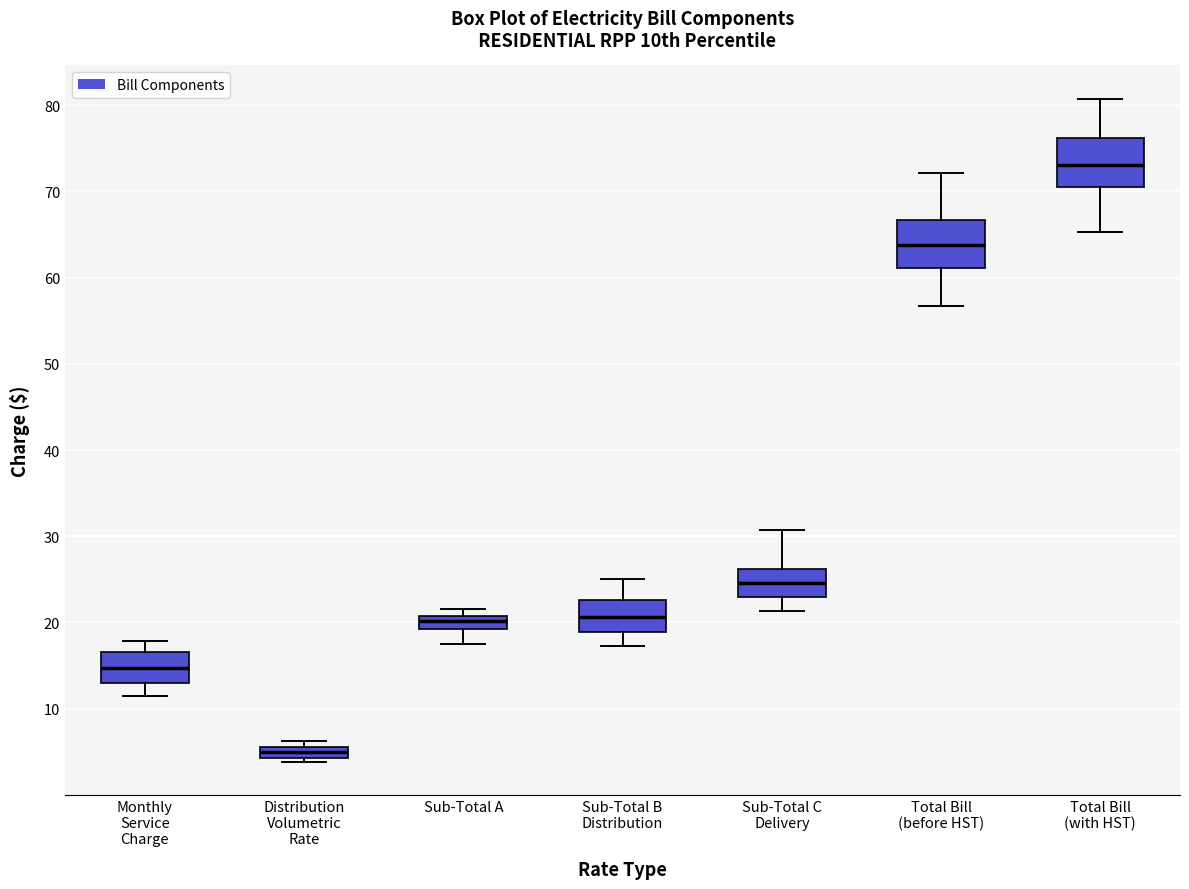

Where is the lower edge of the box for Sub-Total C Delivery on the y-axis? The values are not printed on the chart, so give them approximately, as read against the axis.

23